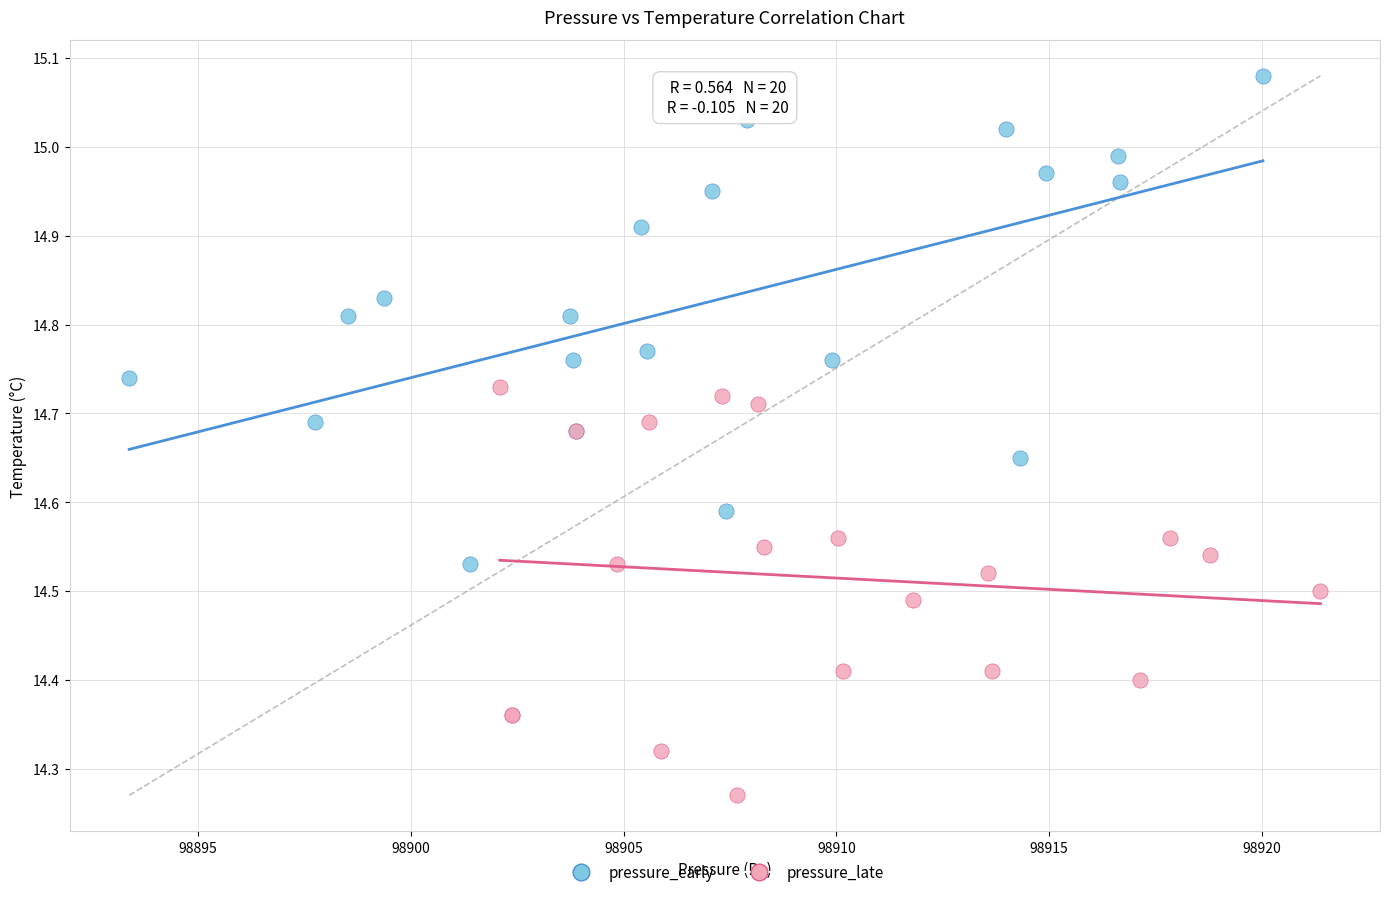

Which series contains the highest Y value?

pressure_early